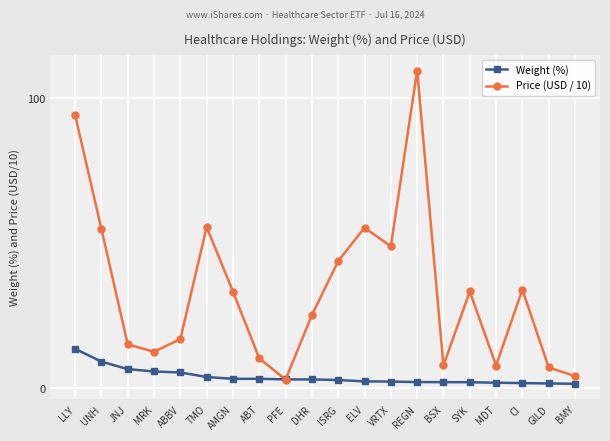

What is the sum of all Weight (%) values?

77.2